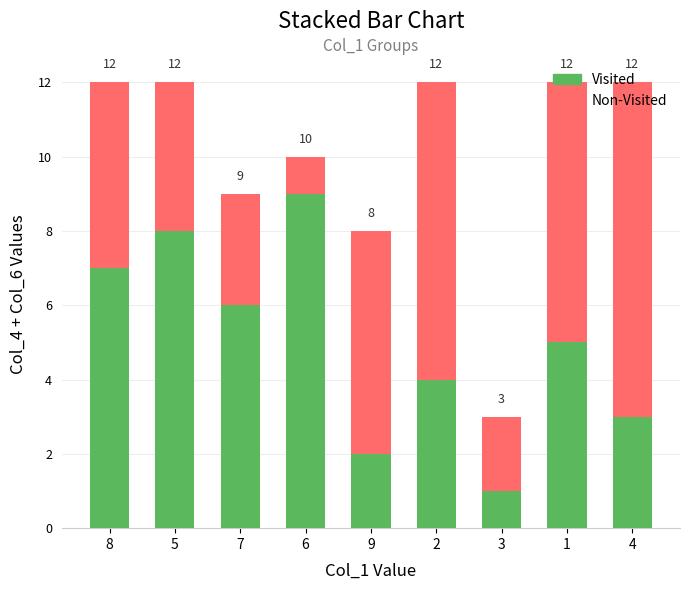

Are the bars horizontal?

No